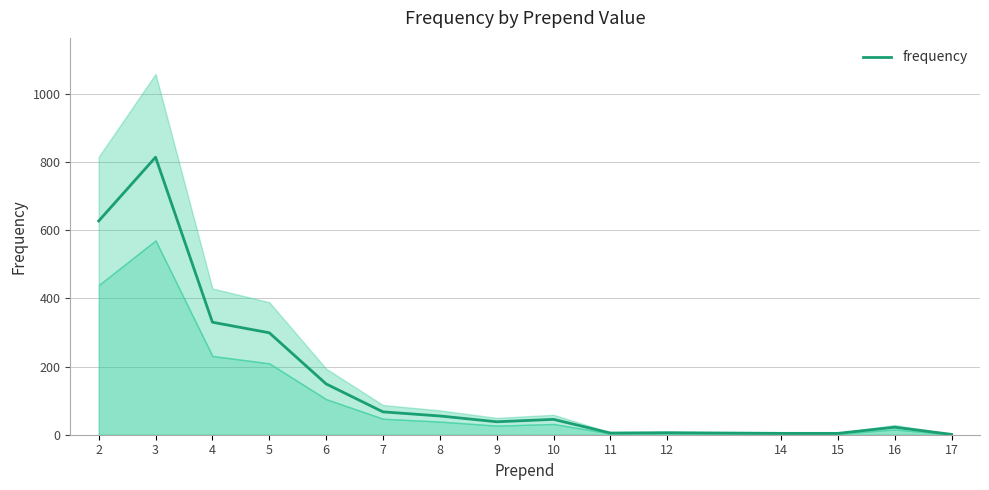

Where does the data first go above 45?

2